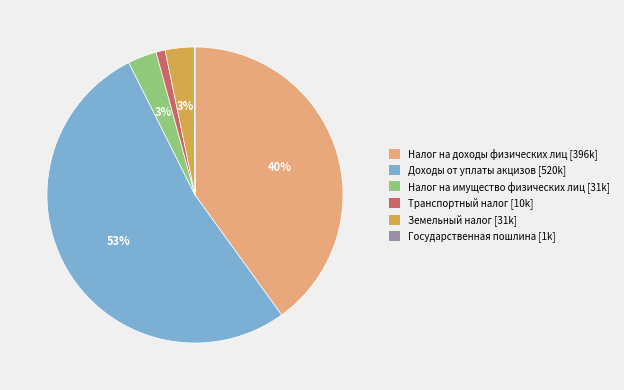

Does Налог на доходы физических лиц account for over 50% of the chart?

No